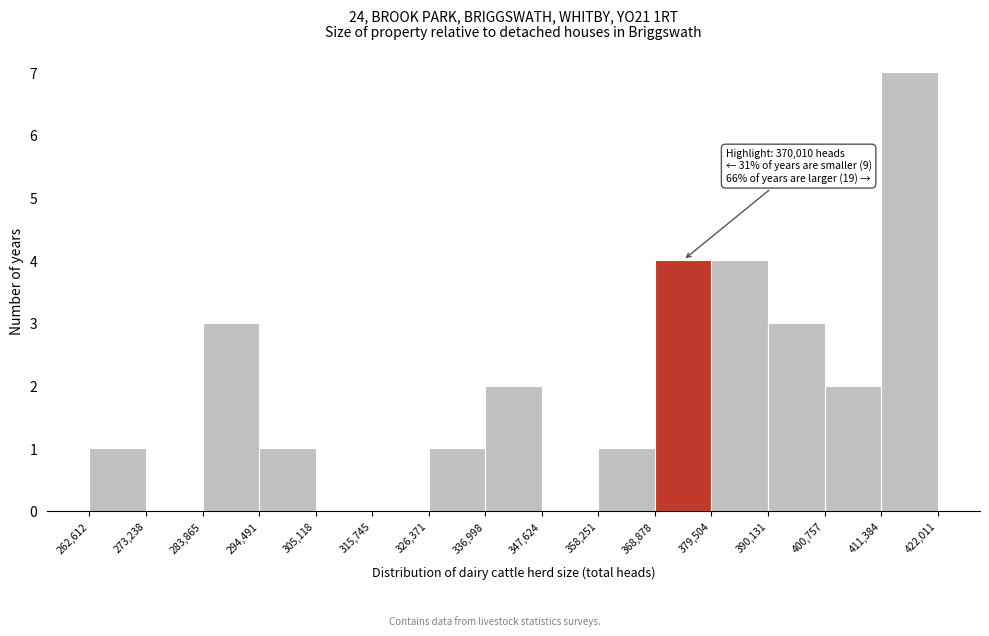

Which range on the x-axis has the tallest bar?

411,384 to 422,011